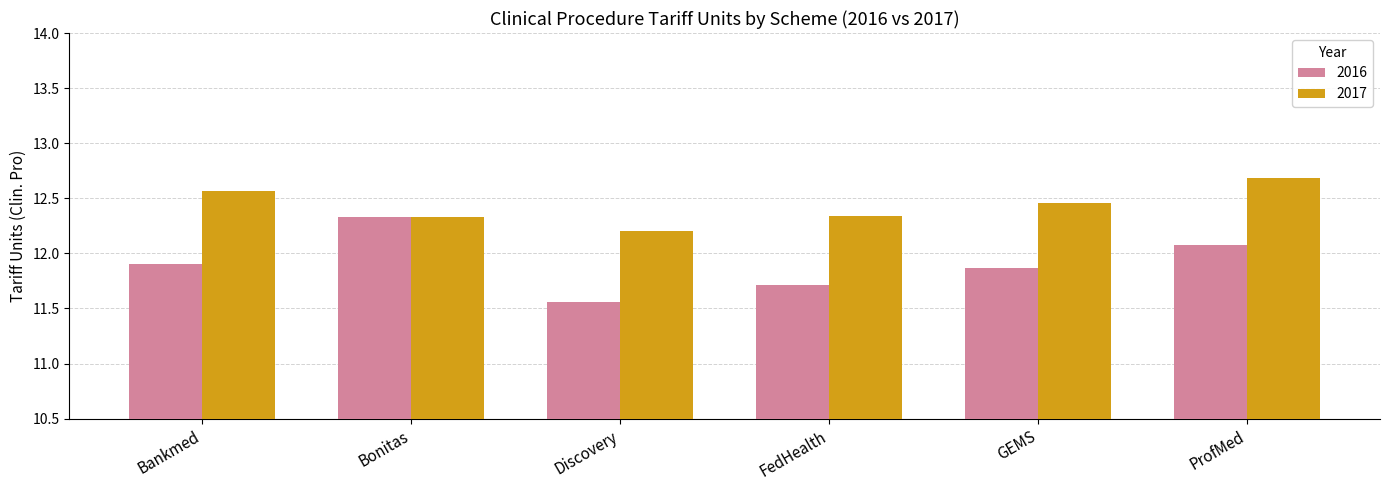

At which label does 2017 reach its peak?

ProfMed